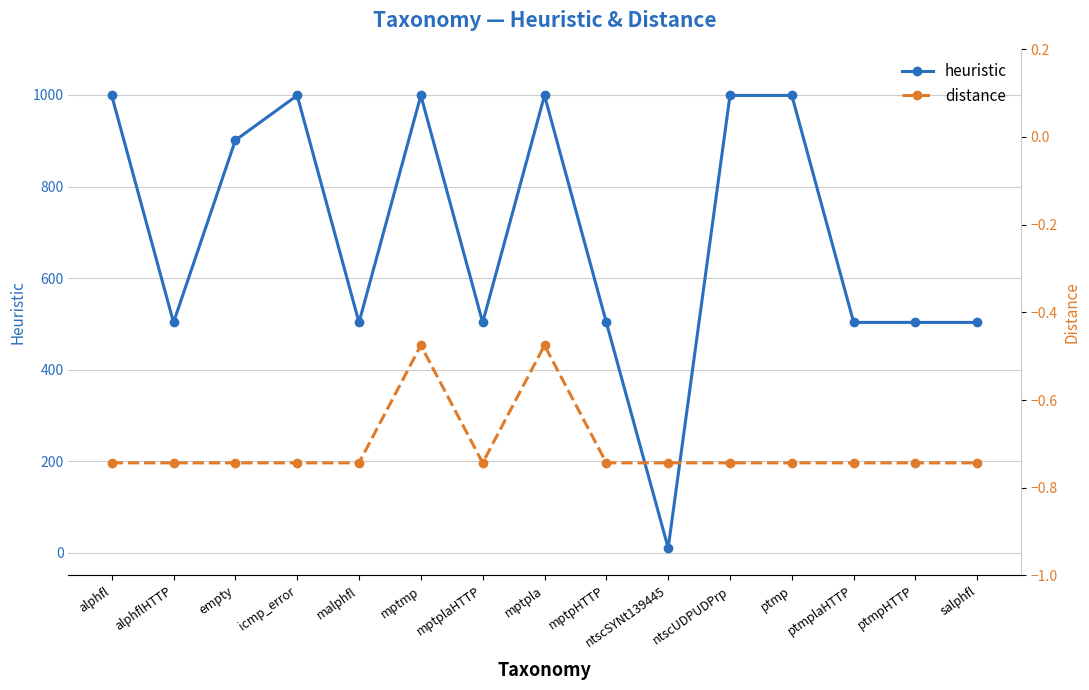

Where is distance nearest to the value 0?

mptmp